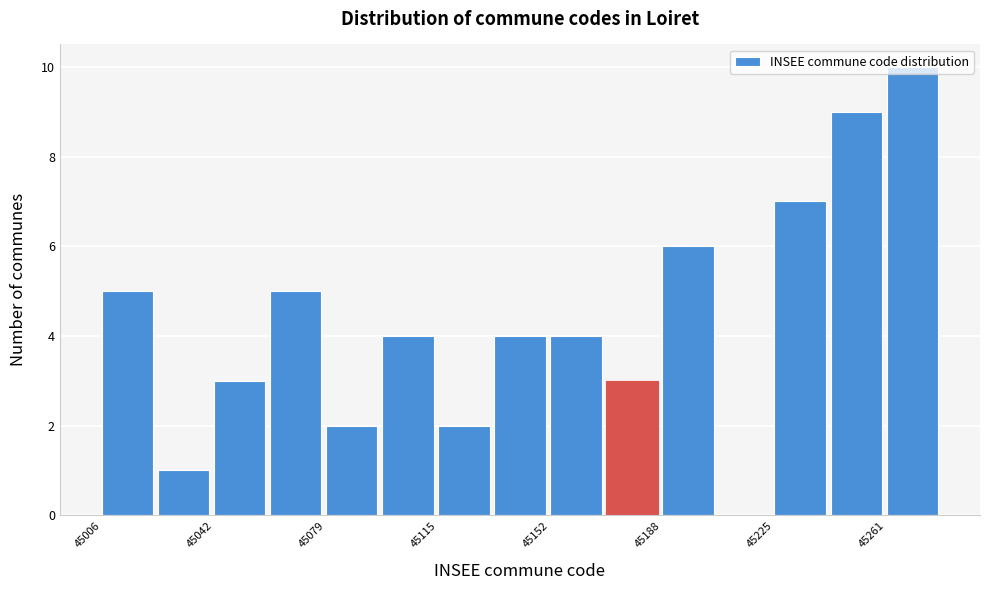

Read against the x-axis, roughly where is the centre of the tallest bar?

45270